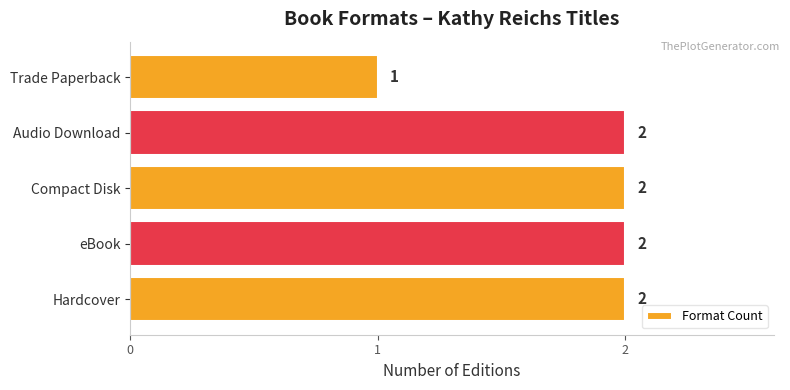

How many series are shown in this chart?

1